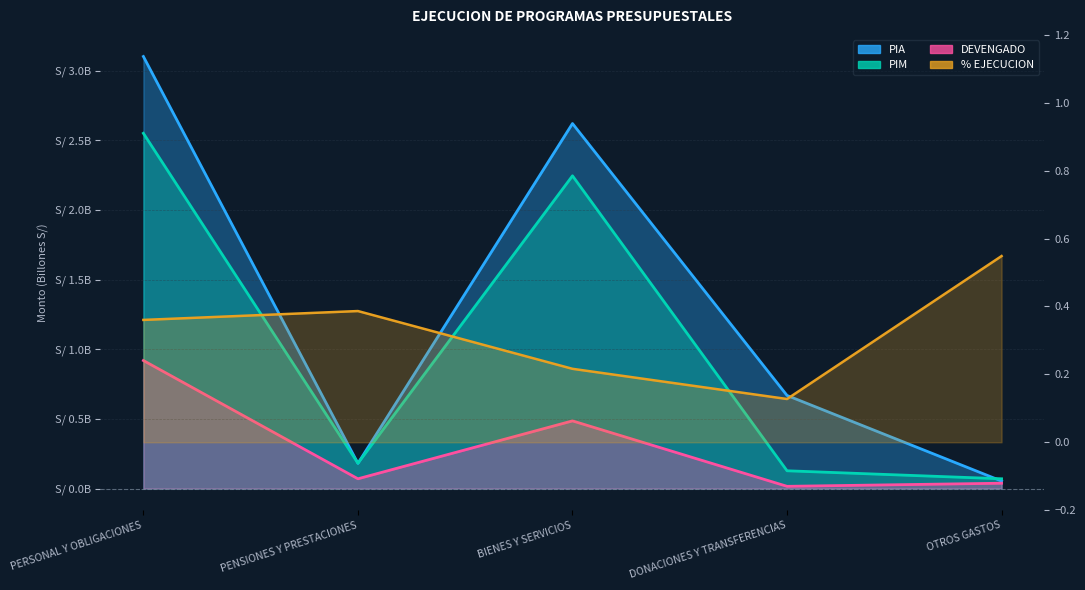

Between DONACIONES Y TRANSFERENCIAS and OTROS GASTOS, which is larger?

DONACIONES Y TRANSFERENCIAS